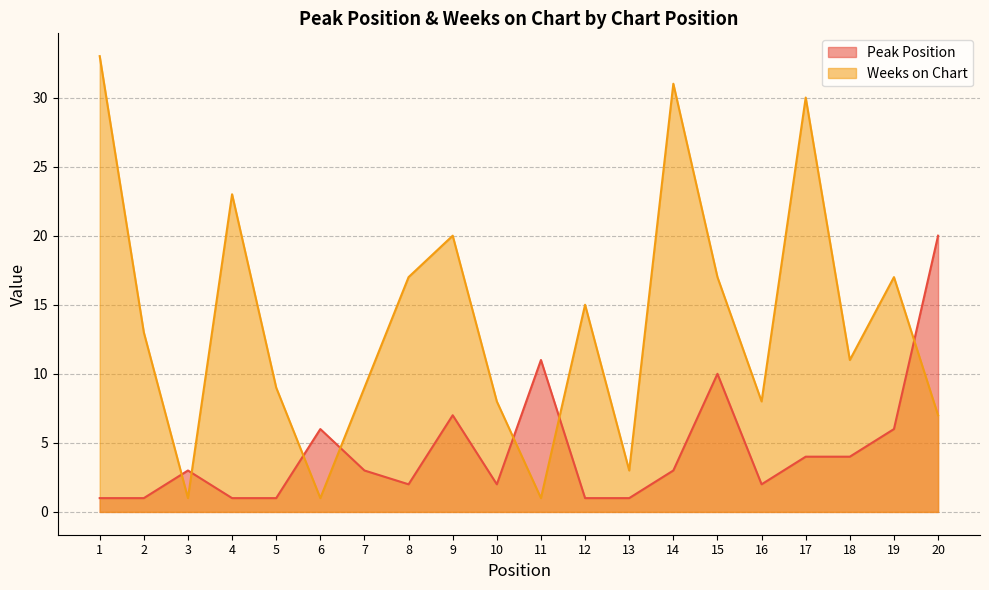

How many lines are shown in the chart?

2